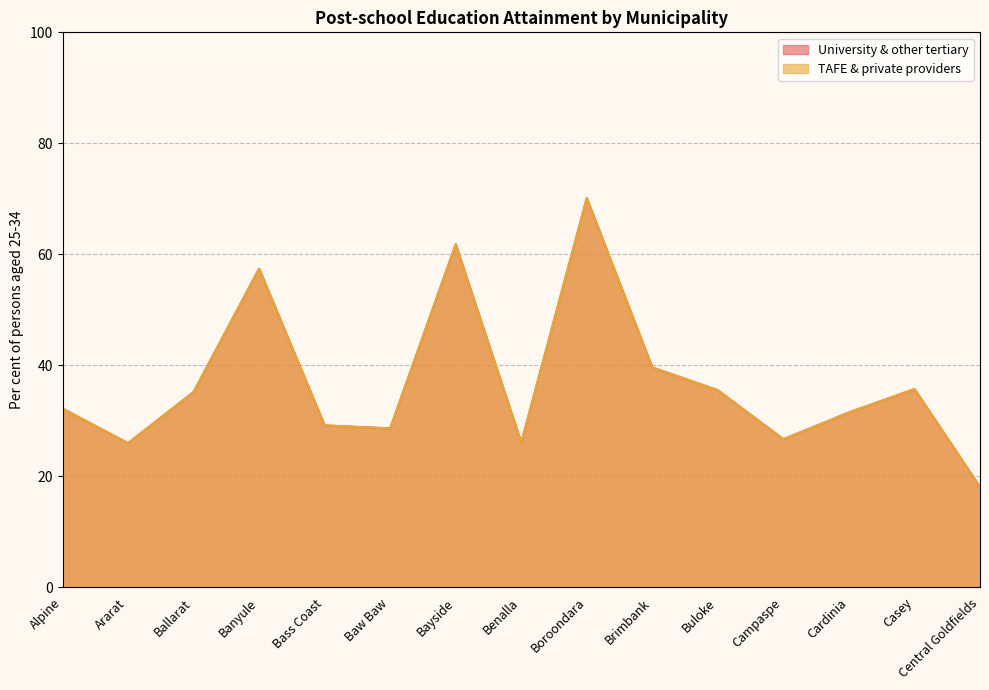

What is the difference between the University & other tertiary values at Benalla and Ballarat?

9.1